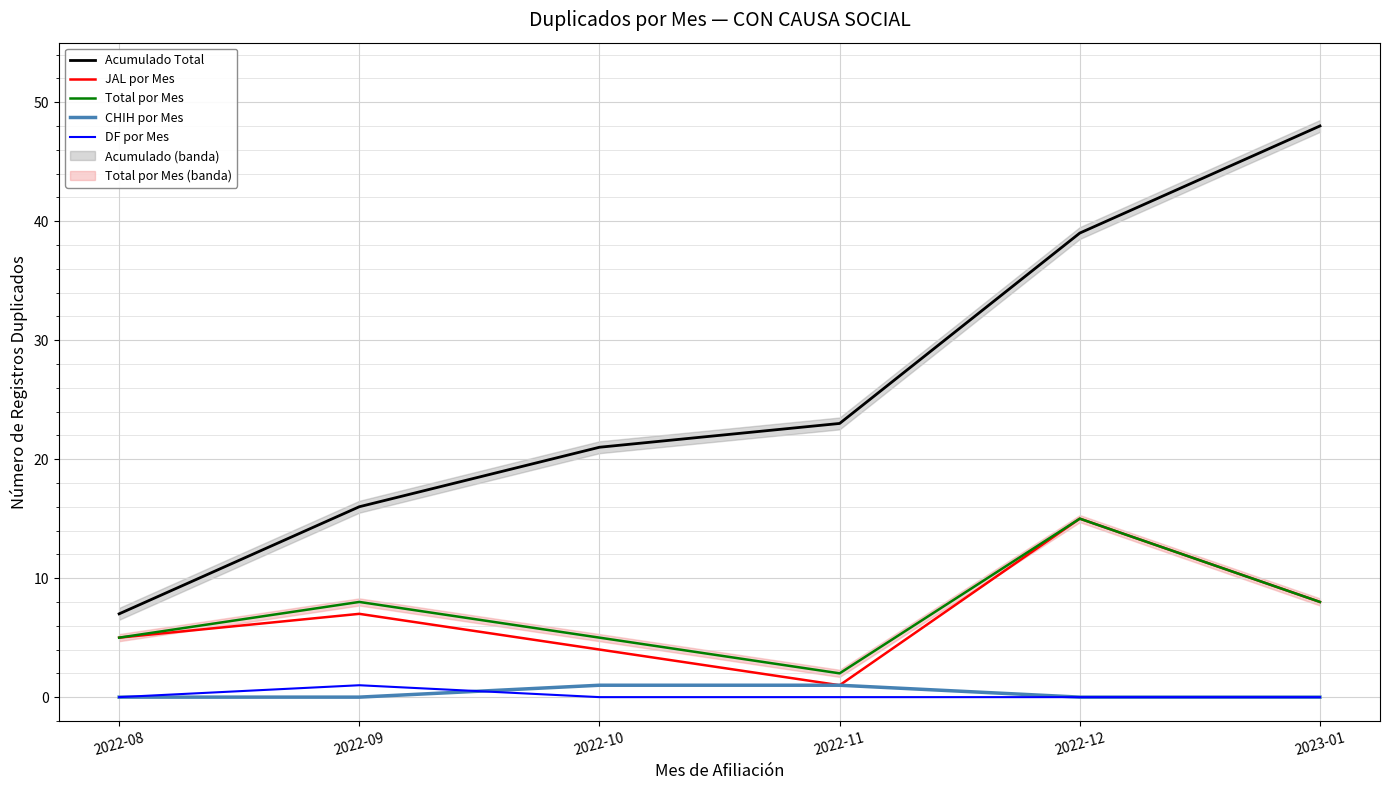

What position from the right is 2023-01?

1